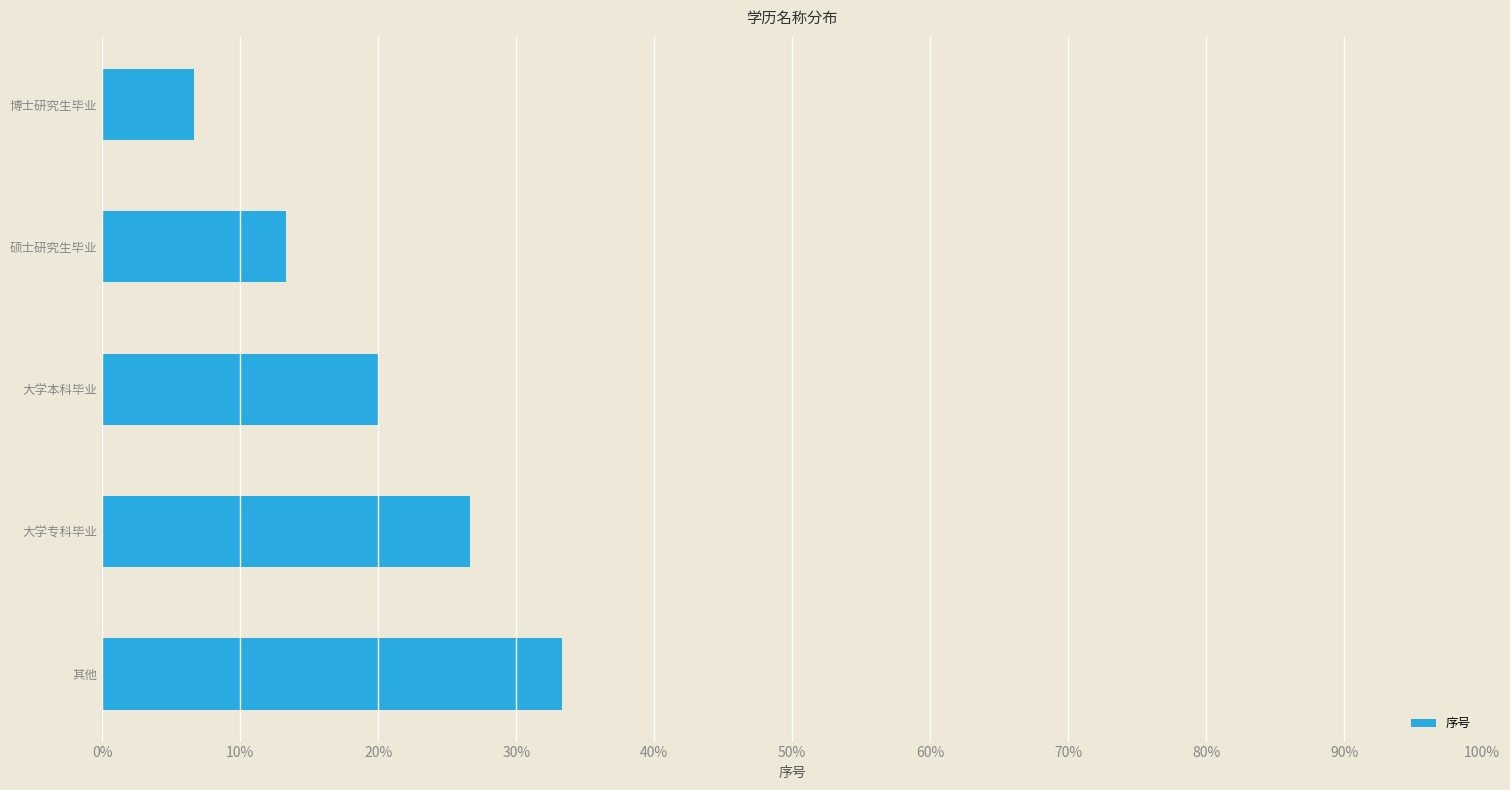

Approximately how many times larger is the value at 硕士研究生毕业 compared to 博士研究生毕业?

2.0